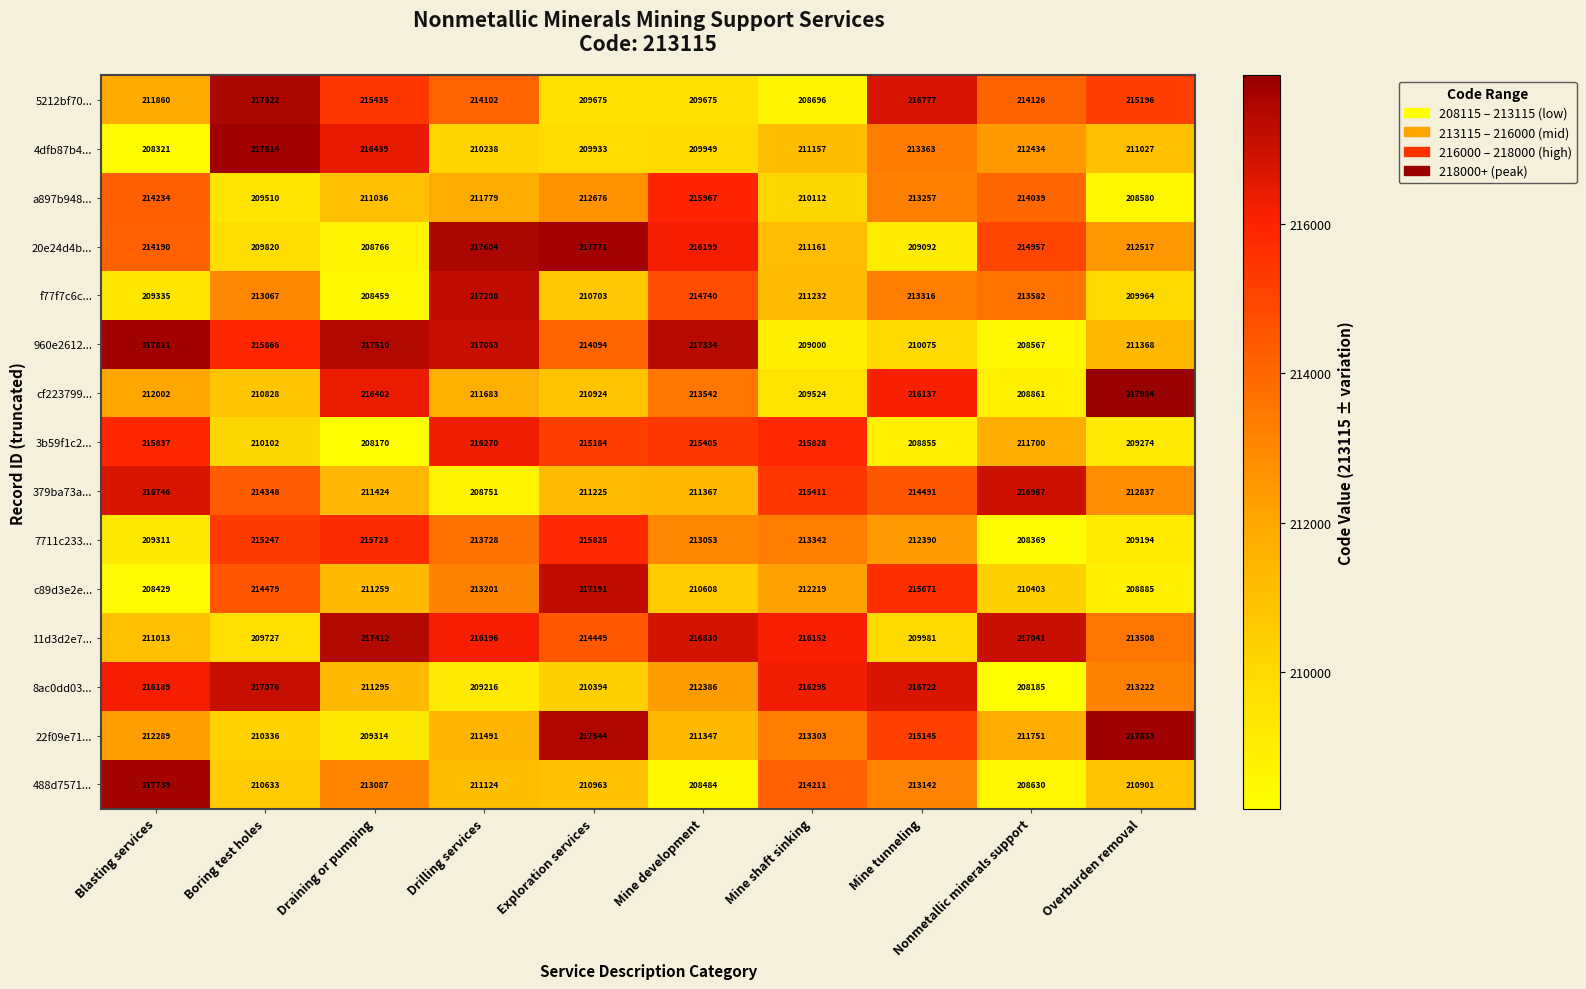

The 5212bf70... series shows 217622 at Boring test holes. True or false?

True